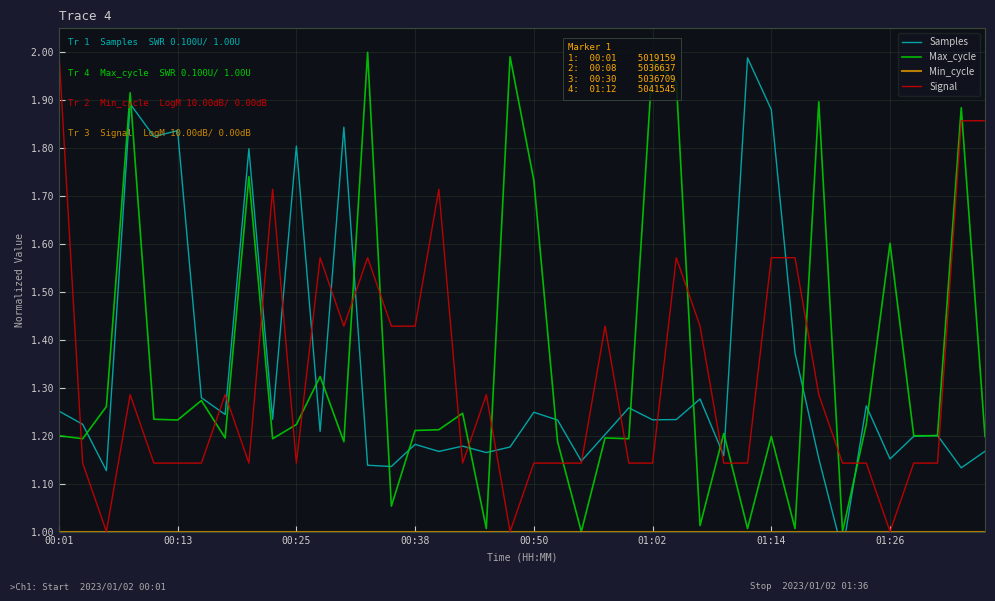

What position from the left is 11?

12